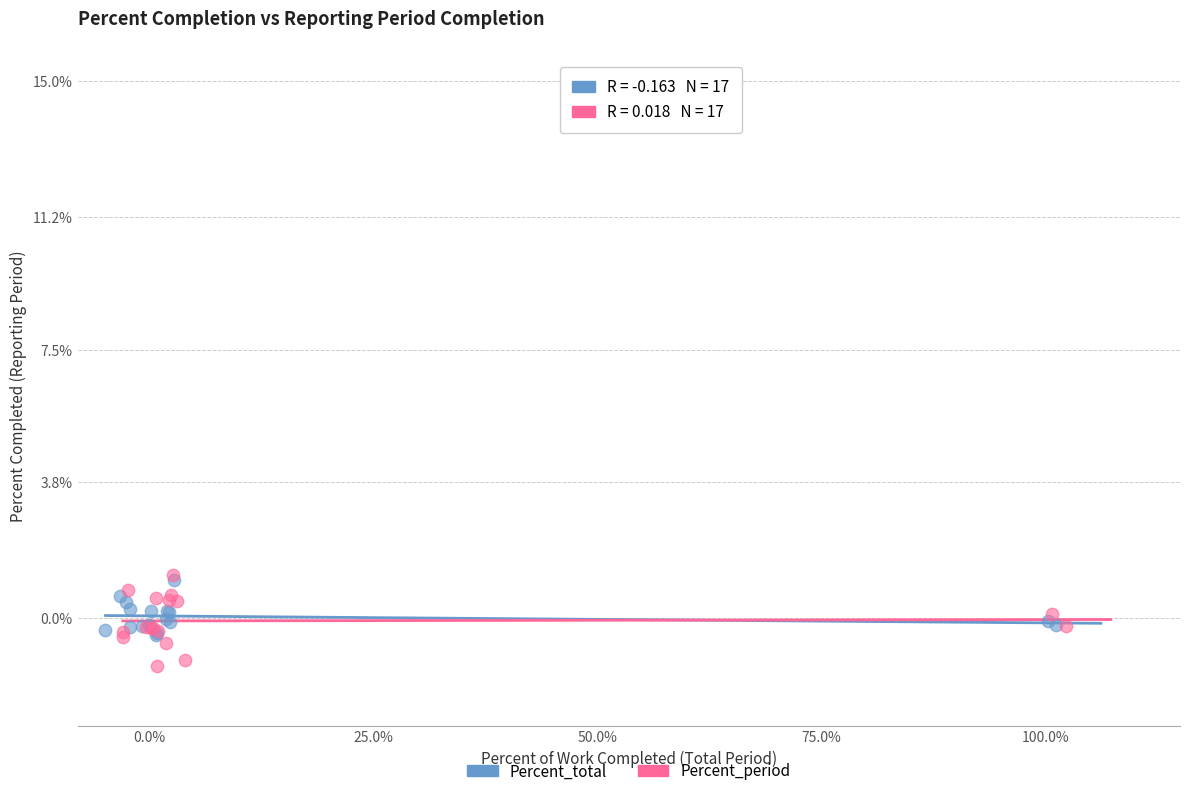

Which series contains the lowest Y value?

Percent_period